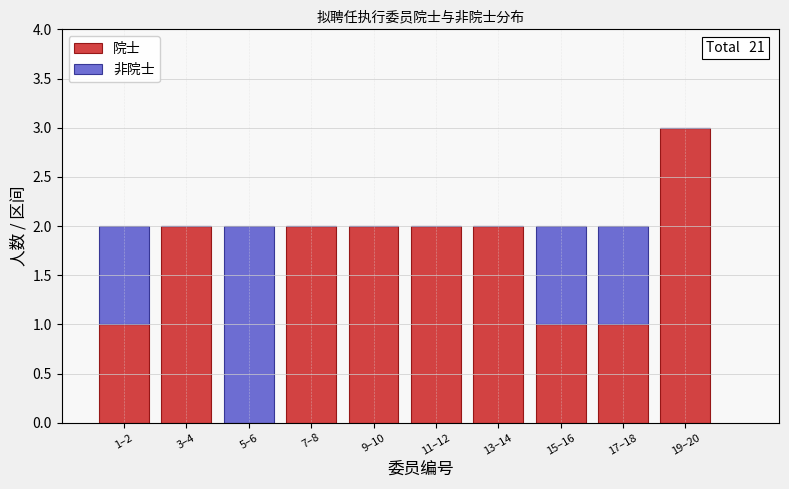

Reading left to right, what are the values for 院士?

1–2=1	3–4=2	5–6=0	7–8=2	9–10=2	11–12=2	13–14=2	15–16=1	17–18=1	19–20=3